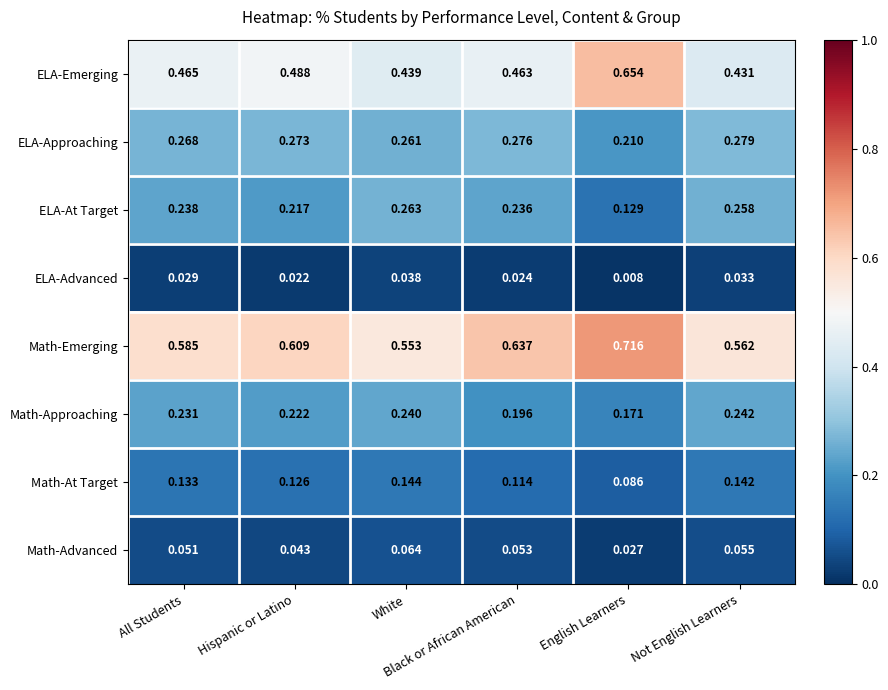

Which series has the widest spread of values?

ELA-Emerging